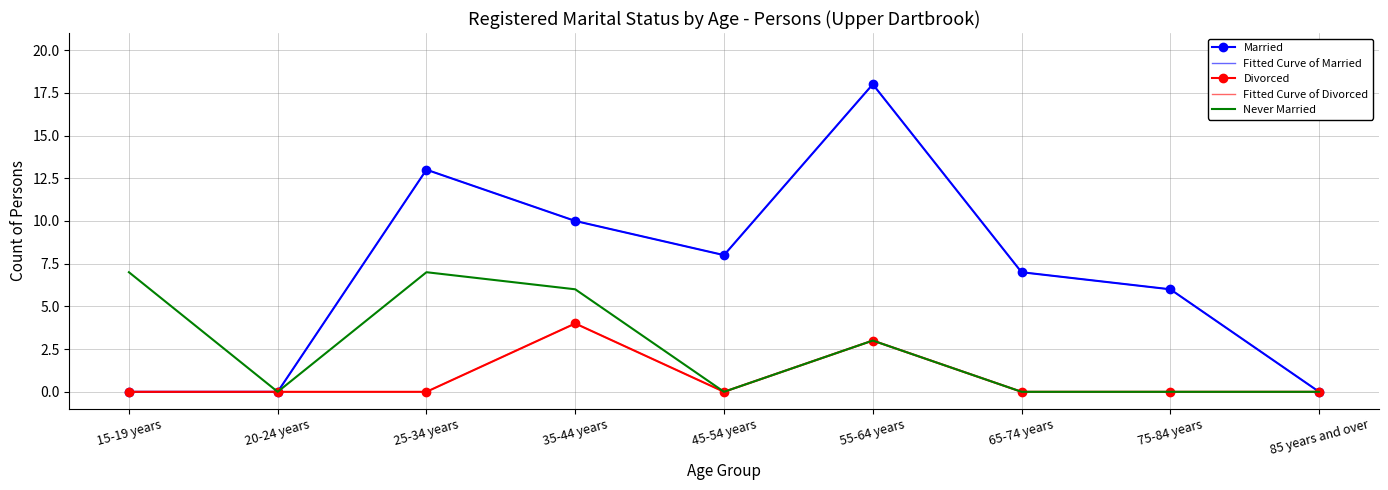

The value of Married at 20-24 years is -8. True or false?

False